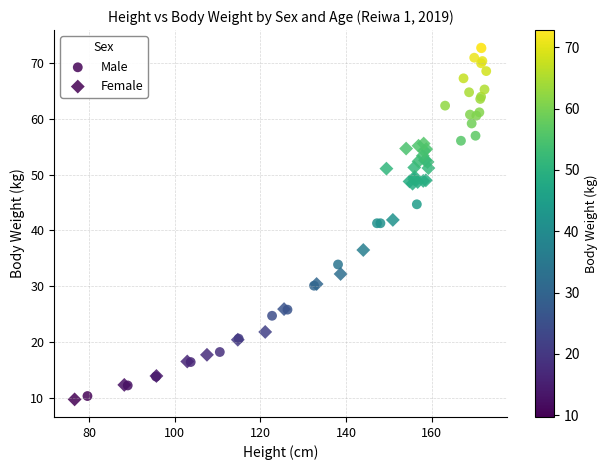

What are all the series names shown in the legend?

Male, Female